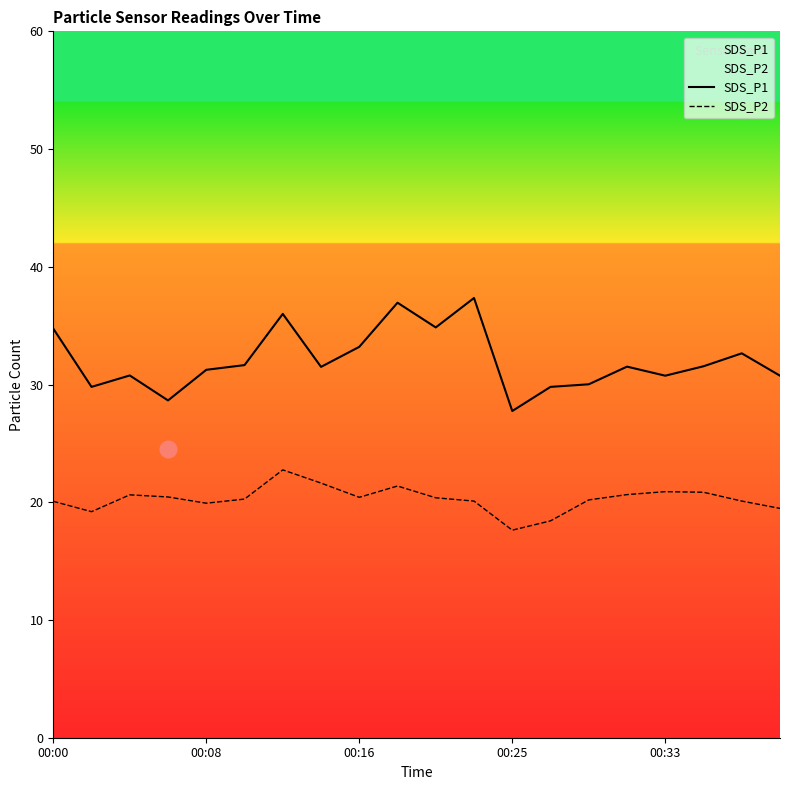

True or false: SDS_P2 and SDS_P1 cross at least once.

False